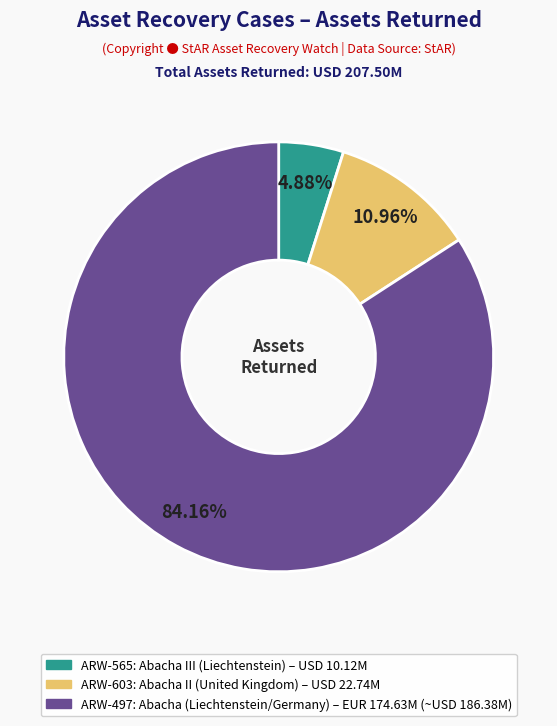

How many slices are in this pie chart?

3